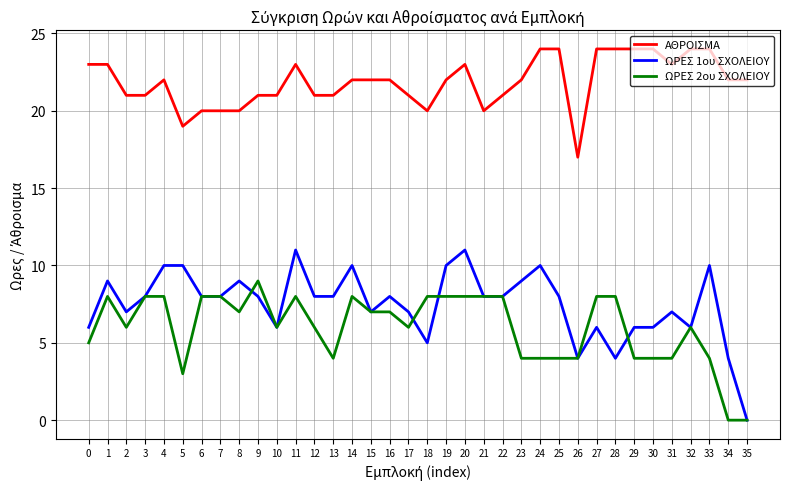

True or false: ΩΡΕΣ 2ου ΣΧΟΛΕΙΟΥ and ΩΡΕΣ 1ου ΣΧΟΛΕΙΟΥ cross at least once.

True